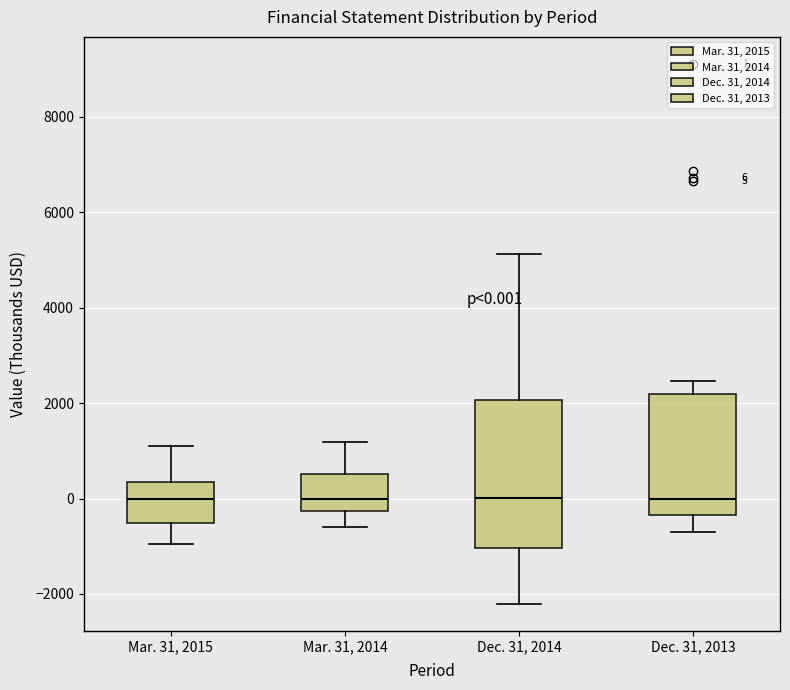

Which box is the tallest, from its lower edge to its upper edge?

Dec. 31, 2014